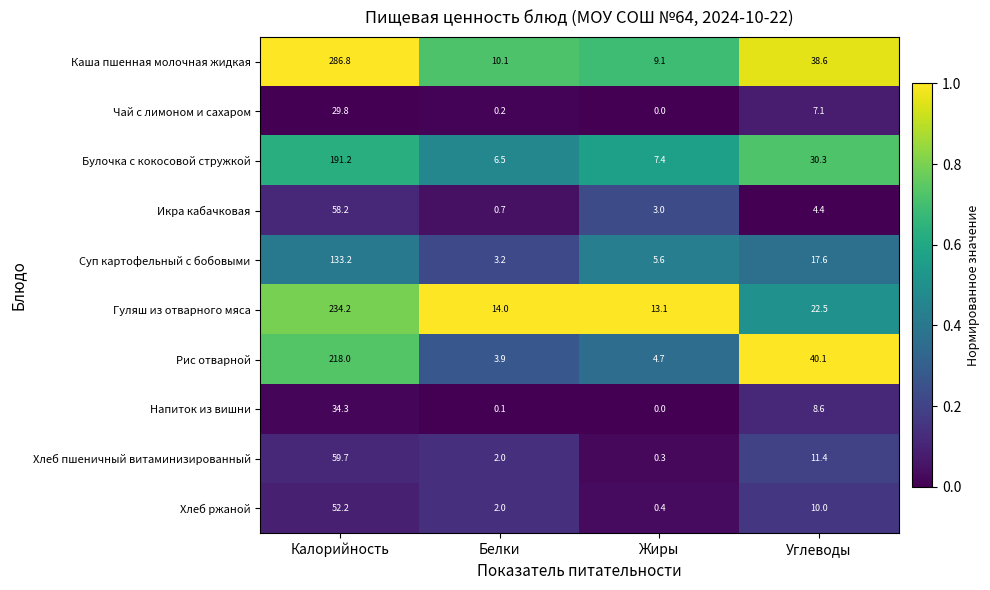

The Хлеб пшеничный витаминизированный series shows 22.3 at Калорийность. True or false?

False